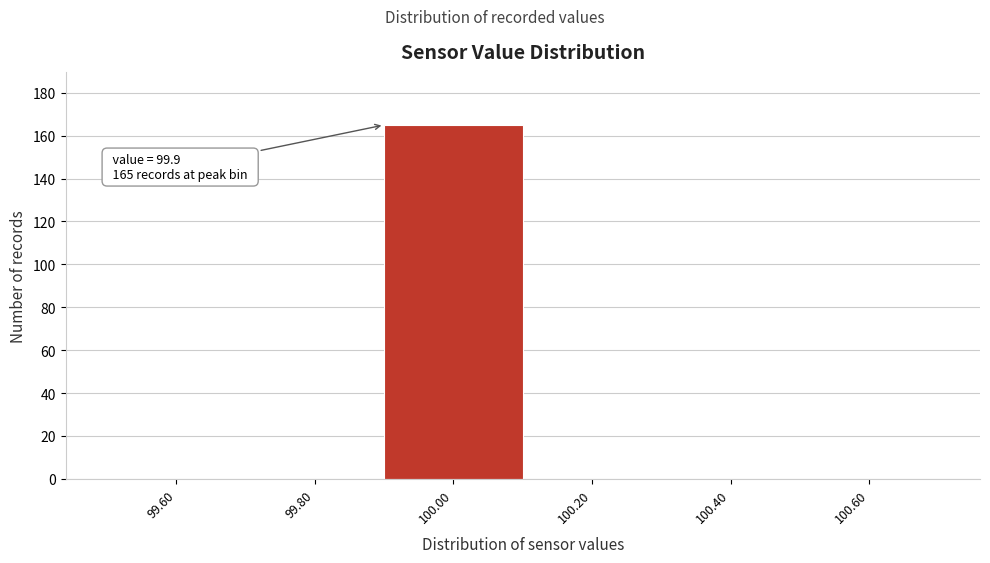

Over which range of the x-axis is the bar tallest?

99.9 to 100.1